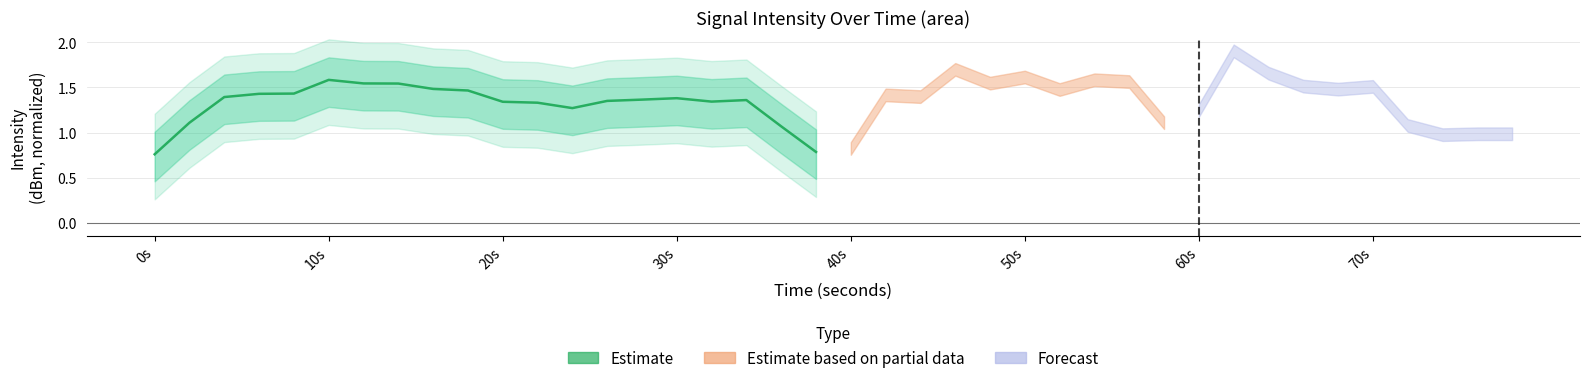

What is the label of the 5th point from the left?

40s